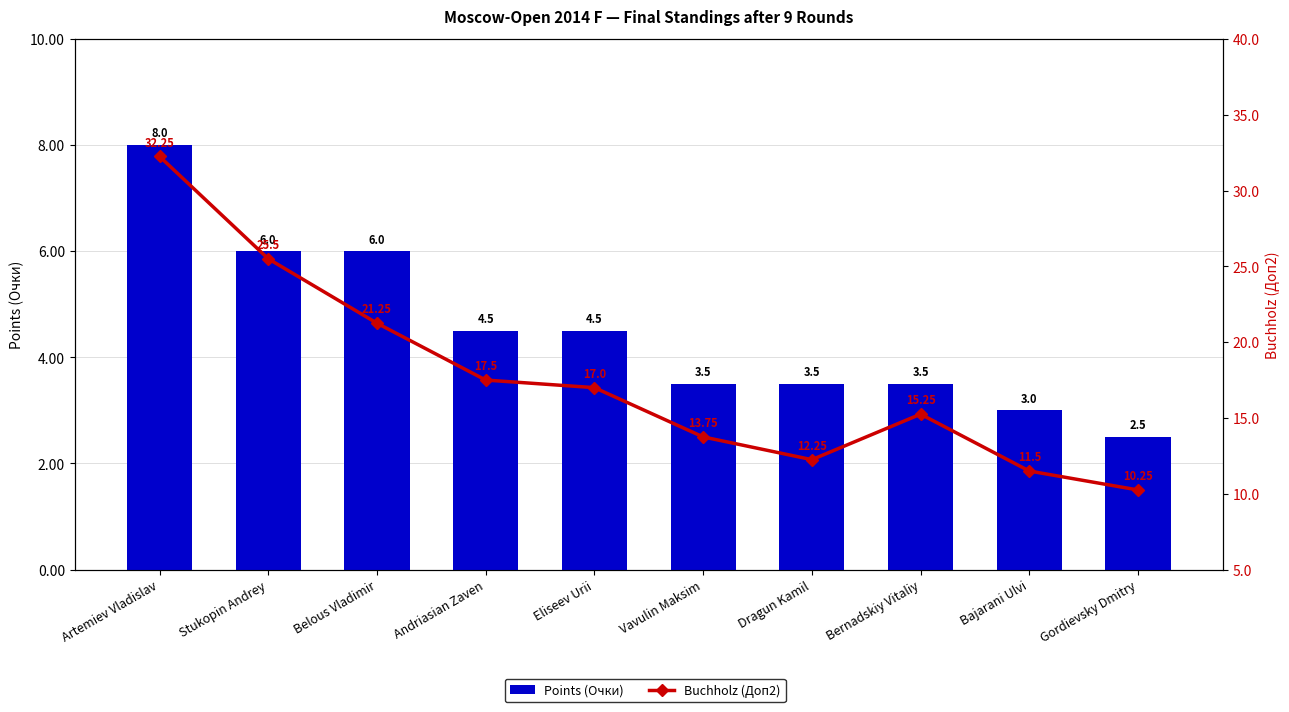

At which label does Buchholz (Доп2) reach its peak?

Artemiev Vladislav